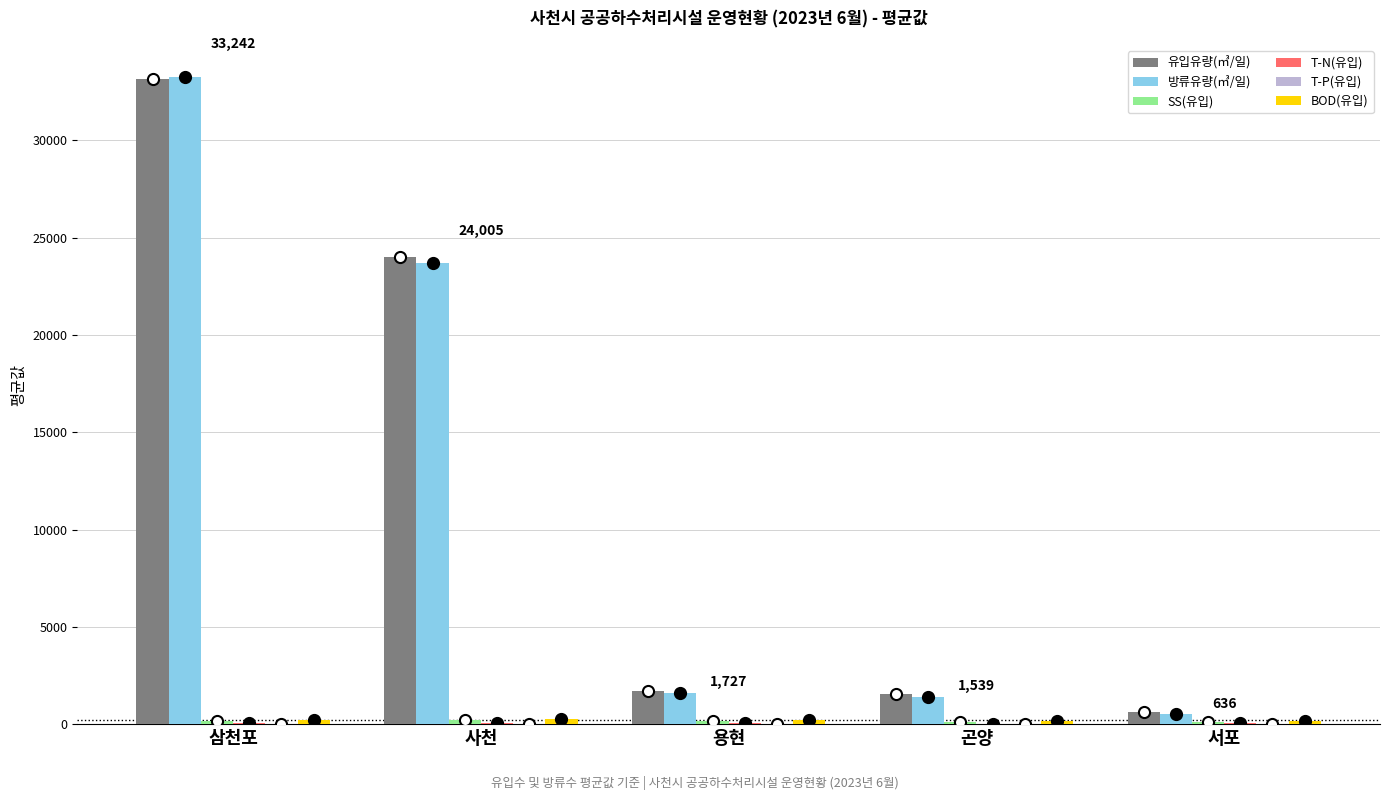

Which series changed the most between 삼천포 and 사천?

방류유량(㎥/일)